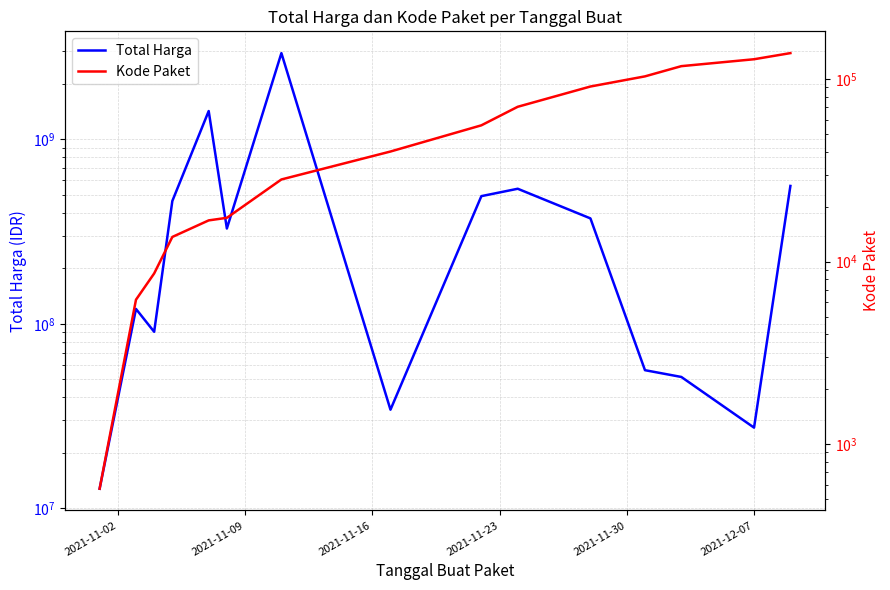

What is the difference between the maximum and minimum values in the Total Harga series?

2926175740.0